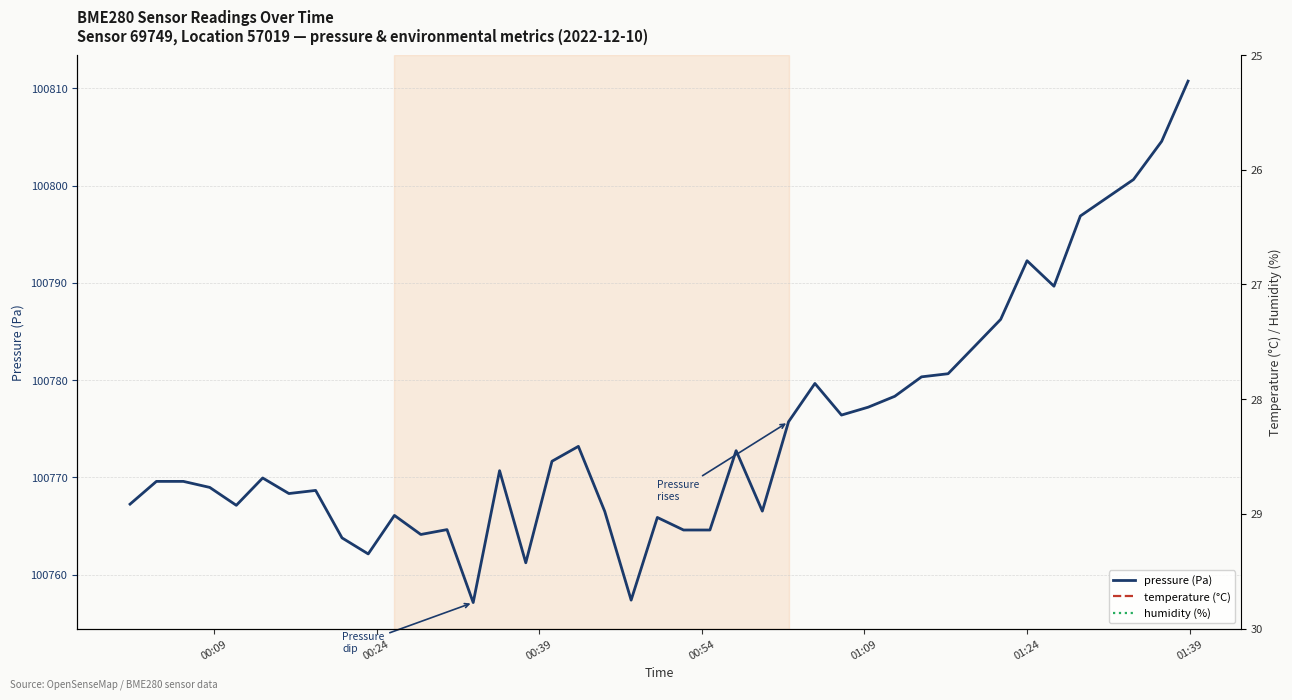

What is the difference between the maximum and minimum values in the pressure (Pa) series?

53.6